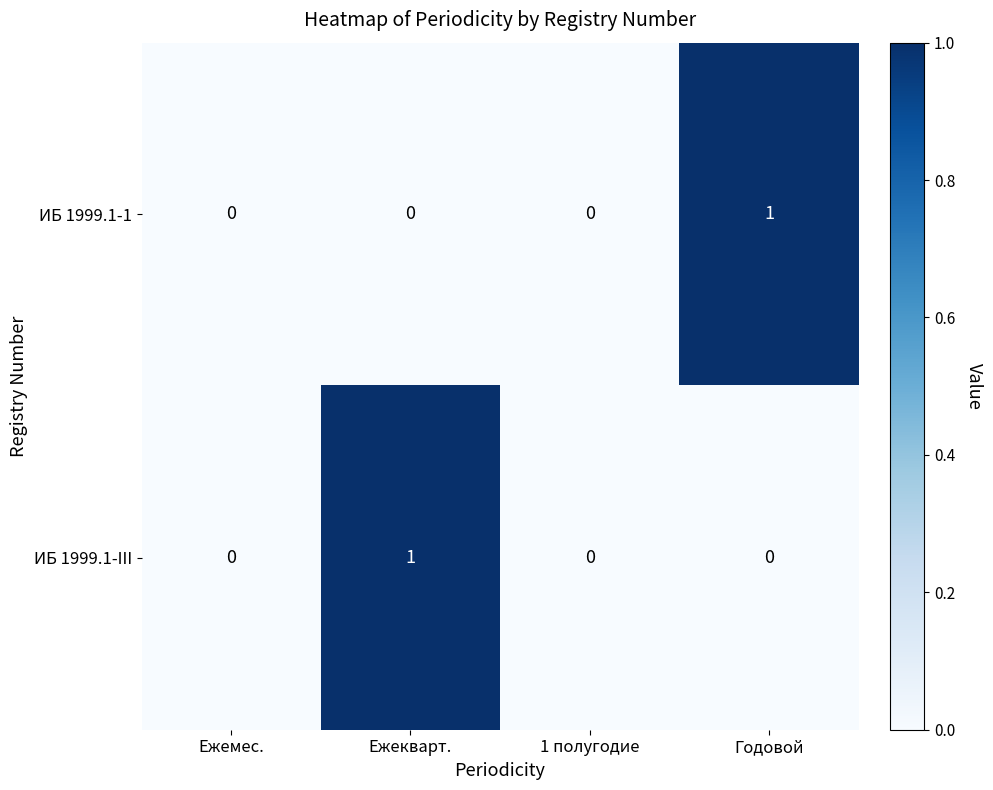

At Ежекварт., list the series in order from smallest to largest.

ИБ 1999.1-1, ИБ 1999.1-III